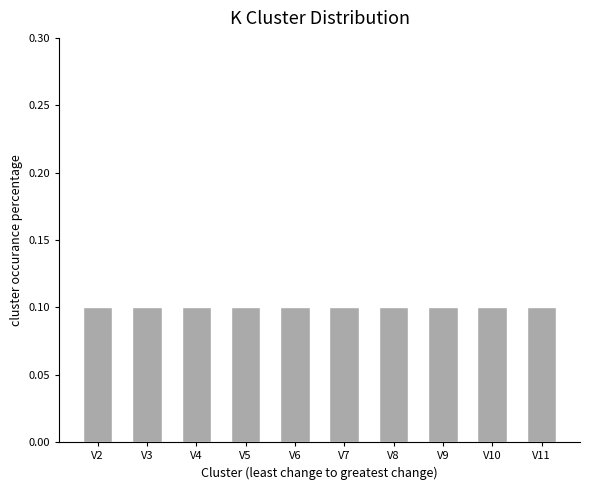

How many bars are there in total?

10